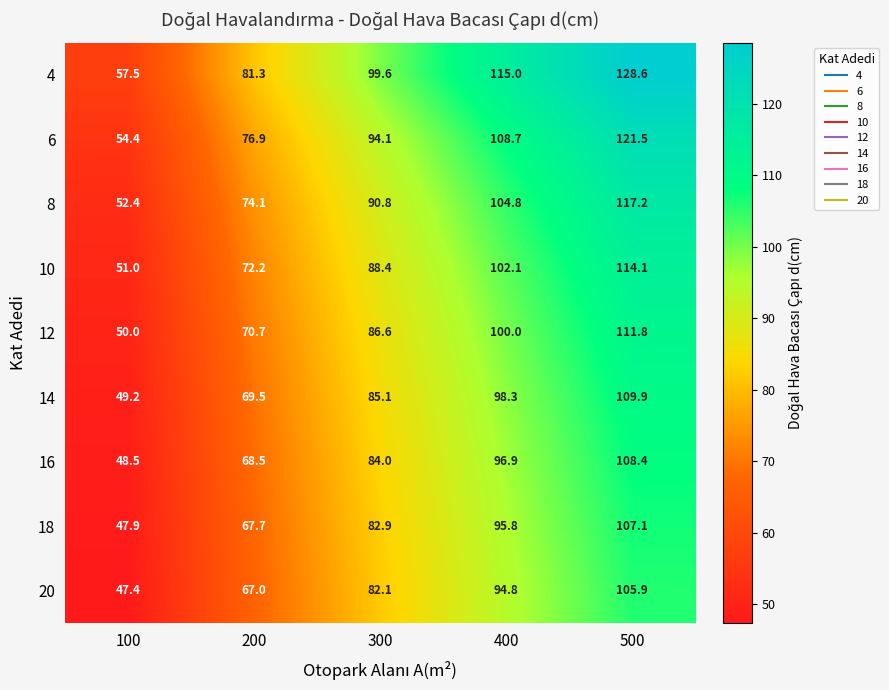

At which label does 4 first exceed 99?

300